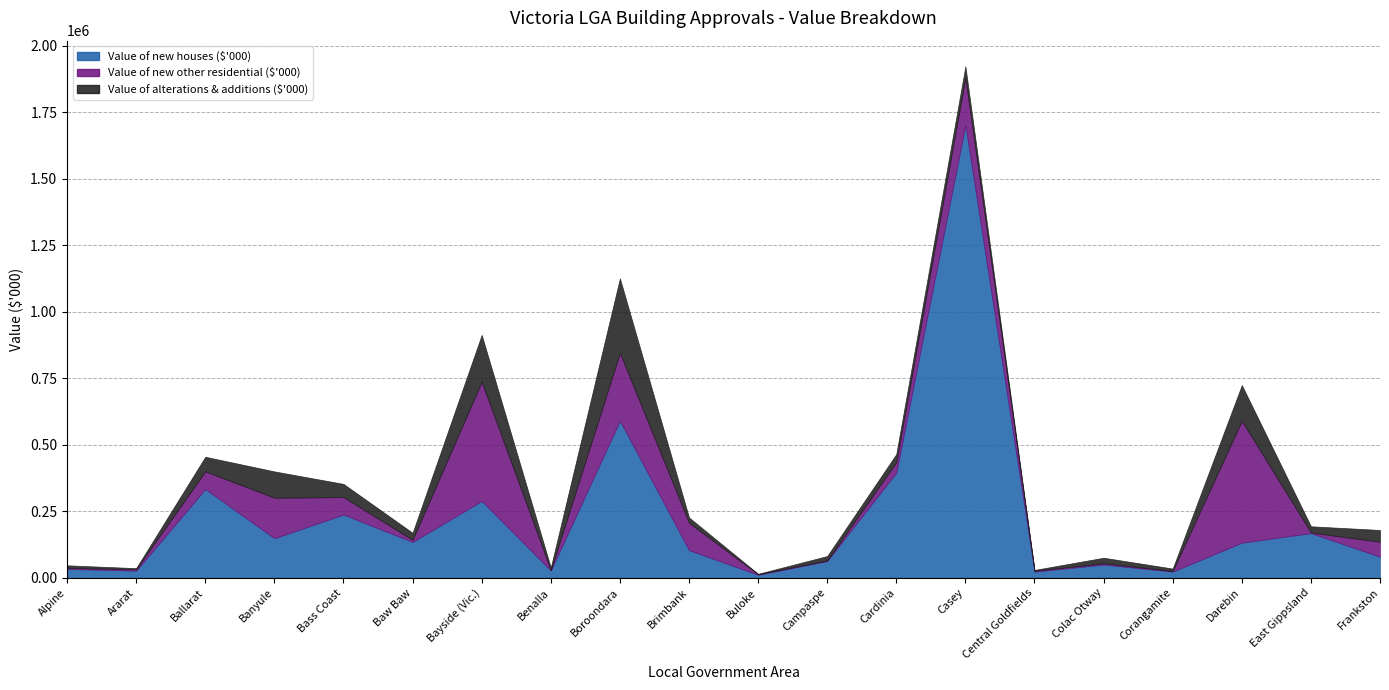

Which category has the highest value in the Value of new other residential ($'000) series?

Darebin